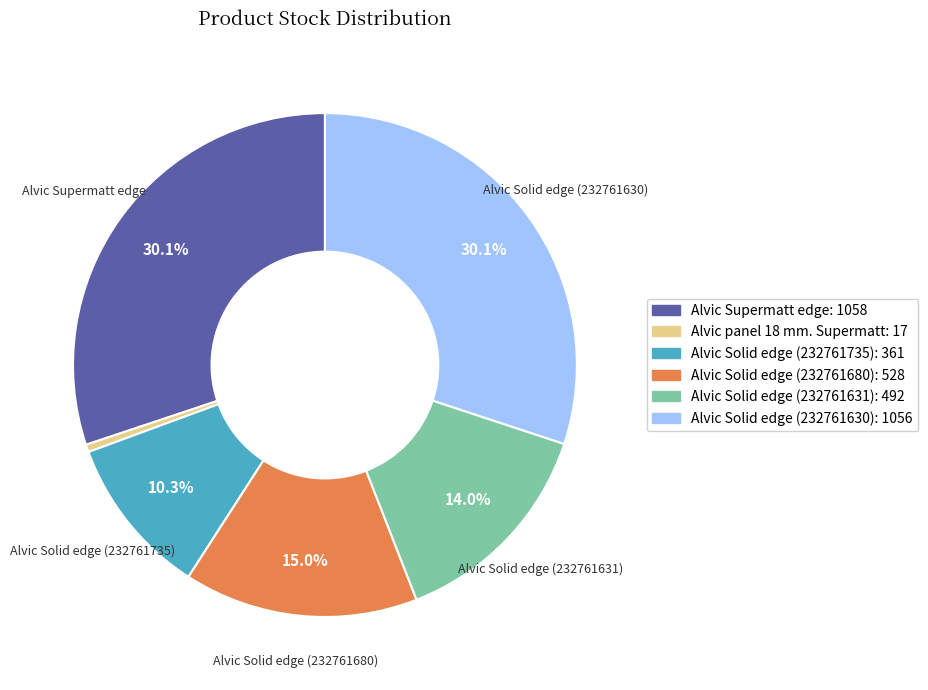

Is there any slice that represents more than half of the pie?

No